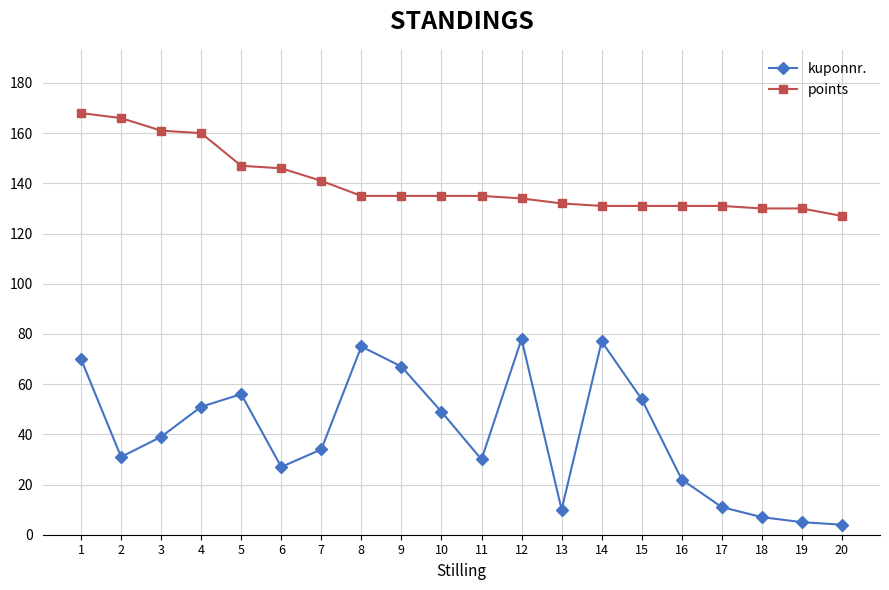

Which series has the widest spread of values?

kuponnr.